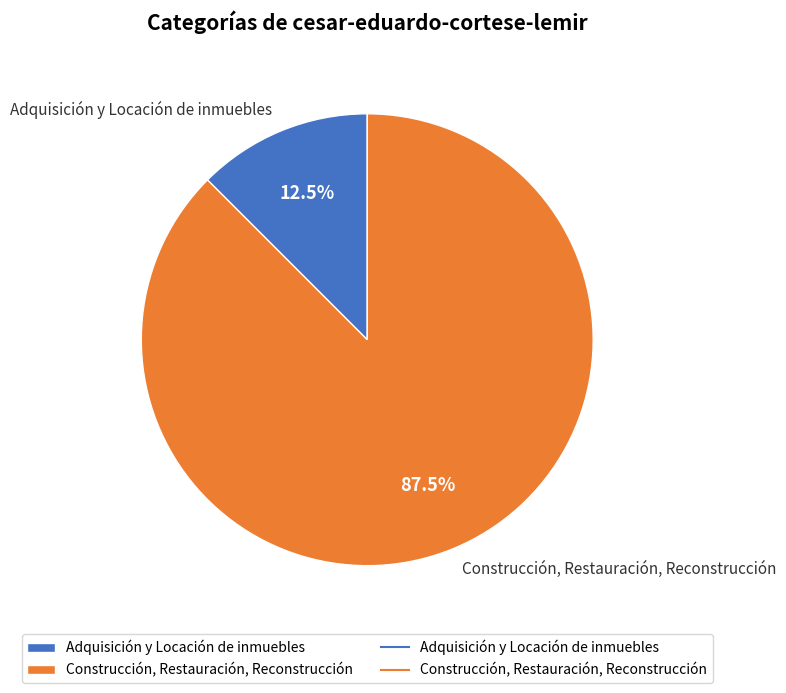

What portion of the pie excludes Adquisición y Locación de inmuebles?

87.5%